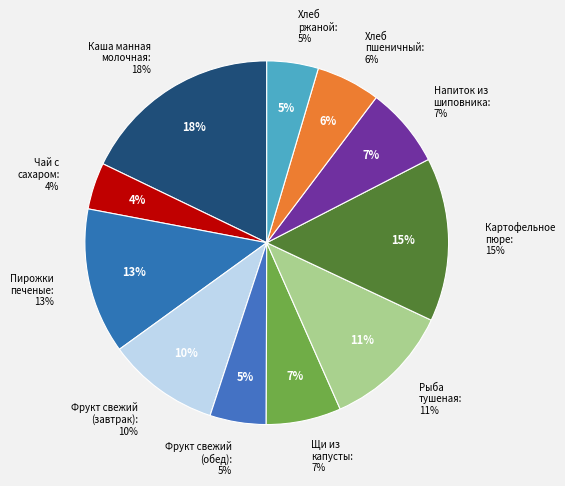

To the nearest percent, what is the difference between the Хлеб пшеничный and Фрукт свежий (обед) slice percentages?

1%